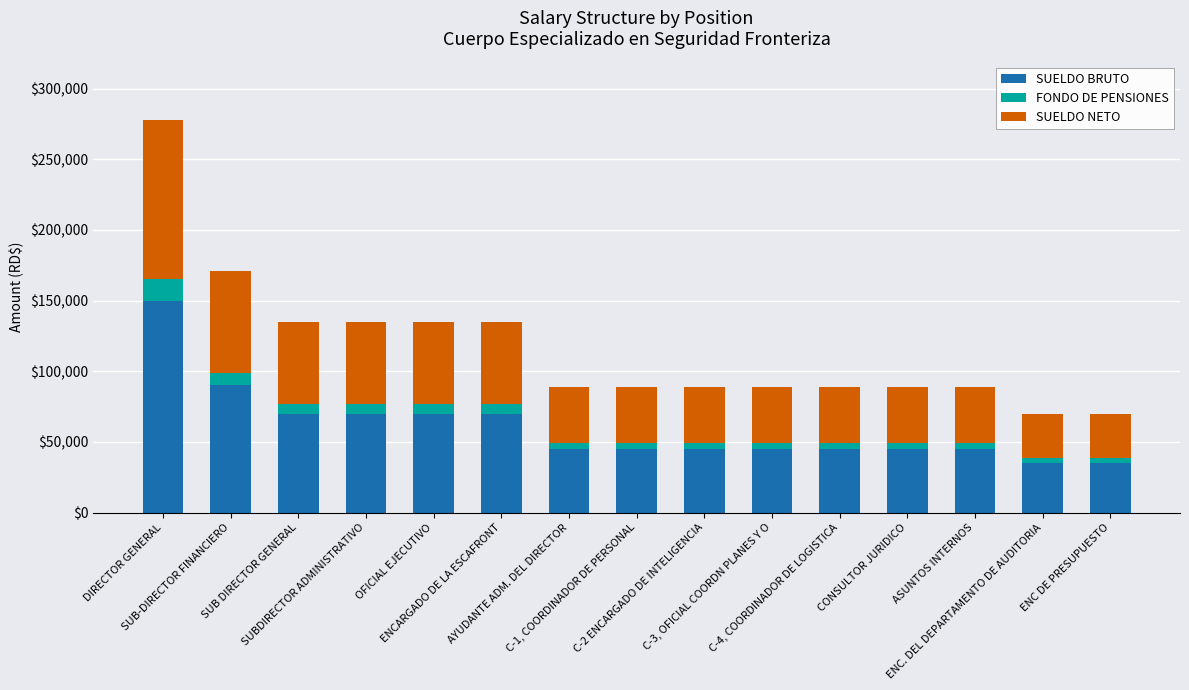

What is the highest value of the SUELDO BRUTO series?

150000.0